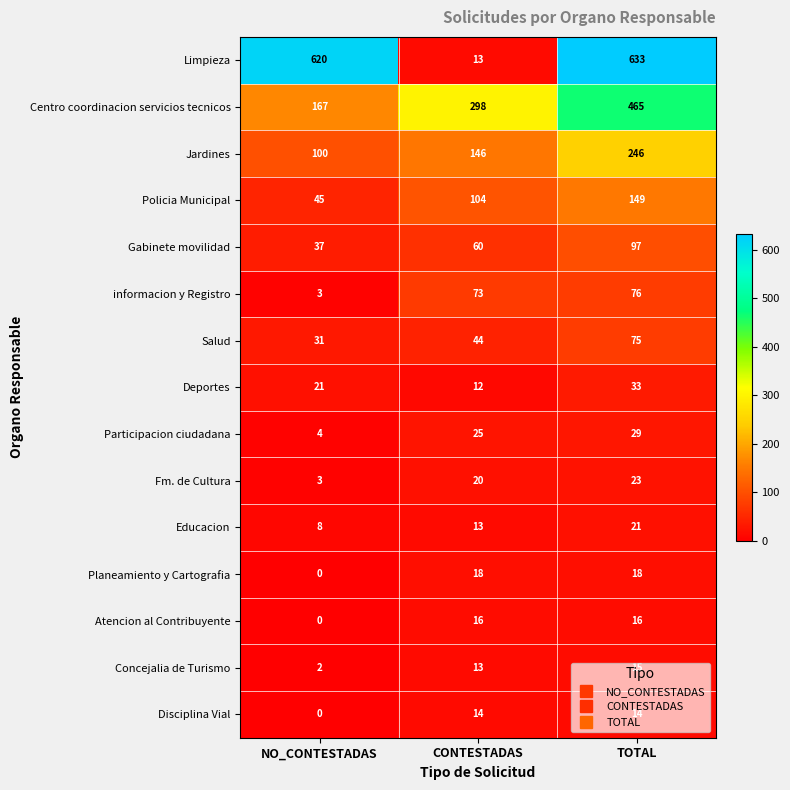

What is the spread (max minus min) of values at NO_CONTESTADAS?

620